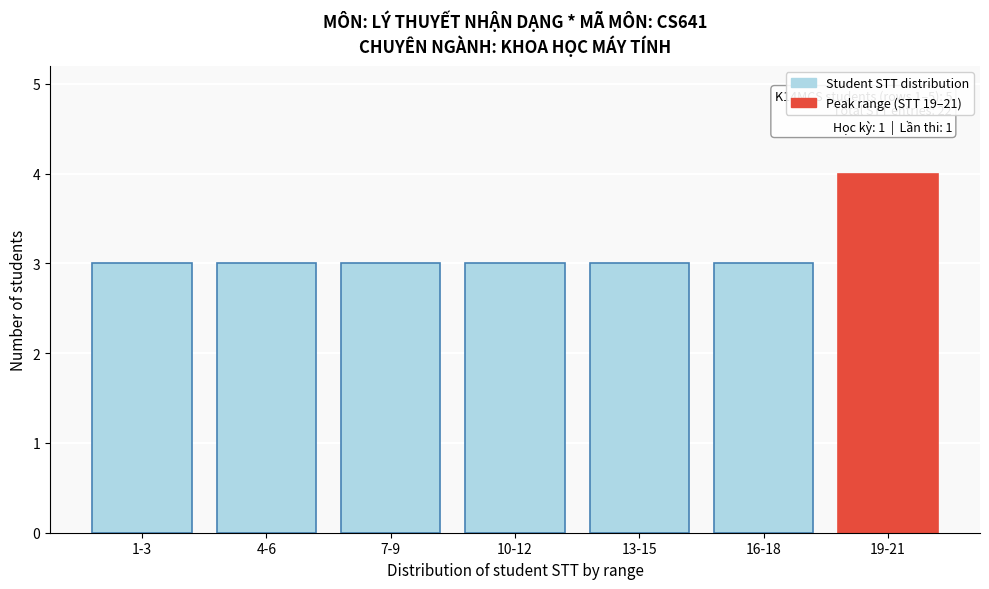

Reading right to left, list all the values displayed in this chart.

19-21=4	16-18=3	13-15=3	10-12=3	7-9=3	4-6=3	1-3=3